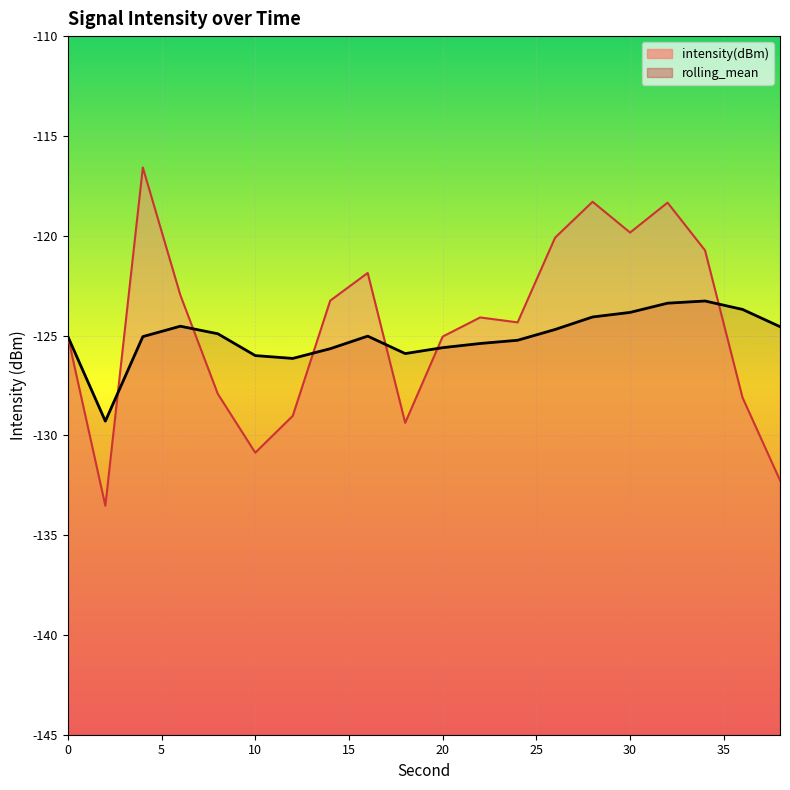

What is the difference between the maximum and minimum values in the intensity(dBm) series?

16.9